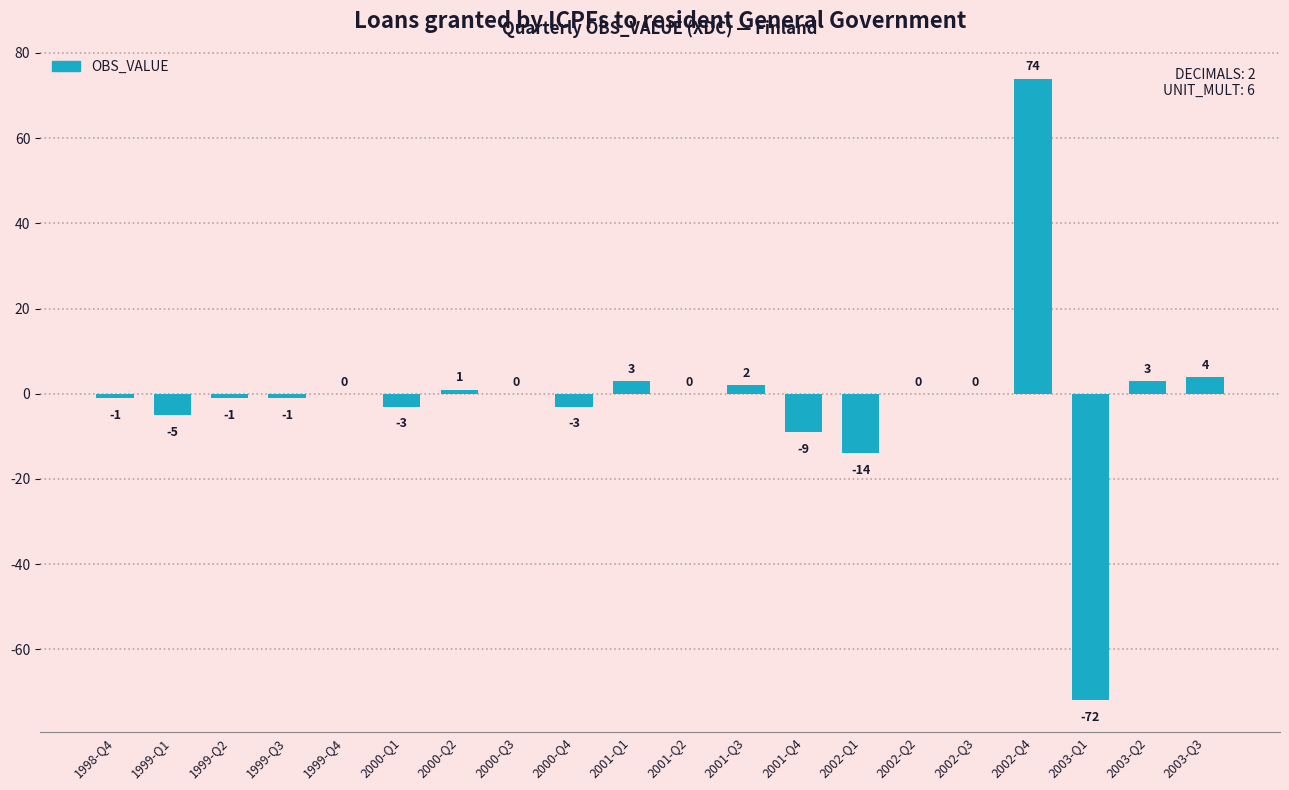

What is the change in value from 1999-Q3 to 2003-Q1?

-71